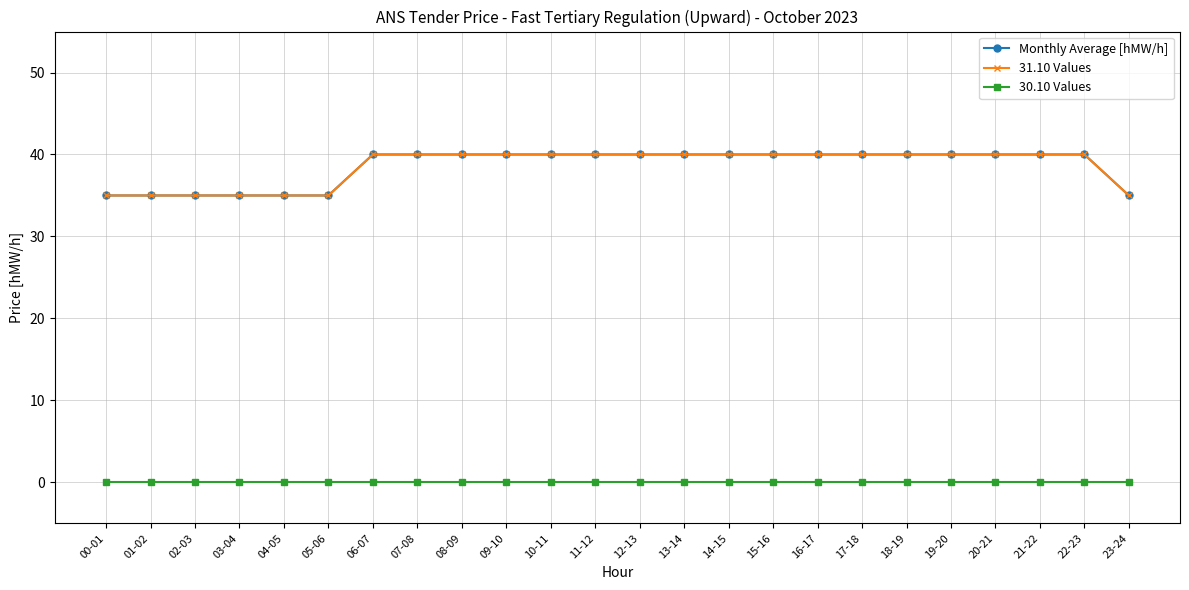

Does the chart have visible grid lines?

Yes